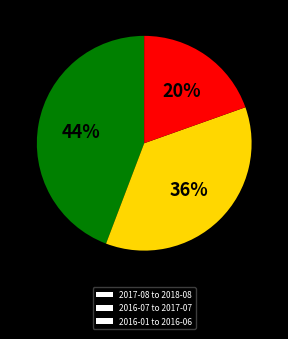

Count the number of slices in the pie.

3